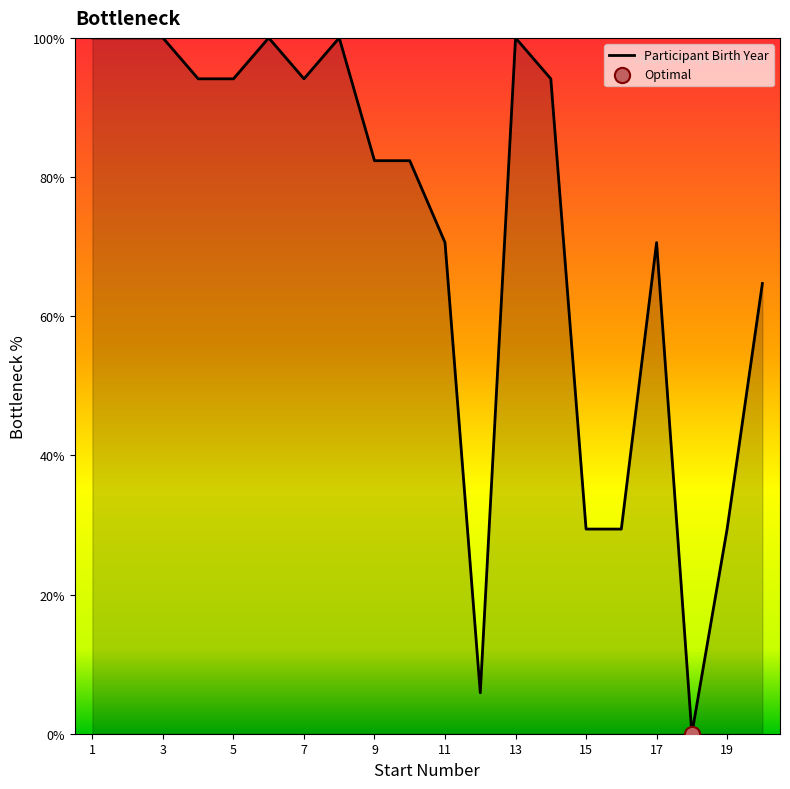

What is the difference between the maximum and minimum values?

100.0